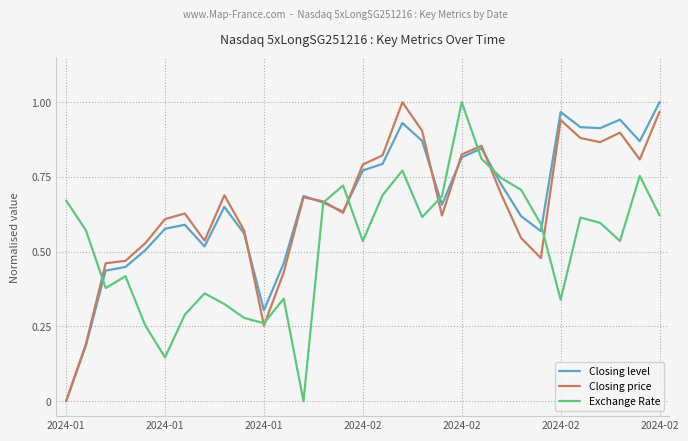

True or false: Closing price and Closing level intersect in this chart.

True